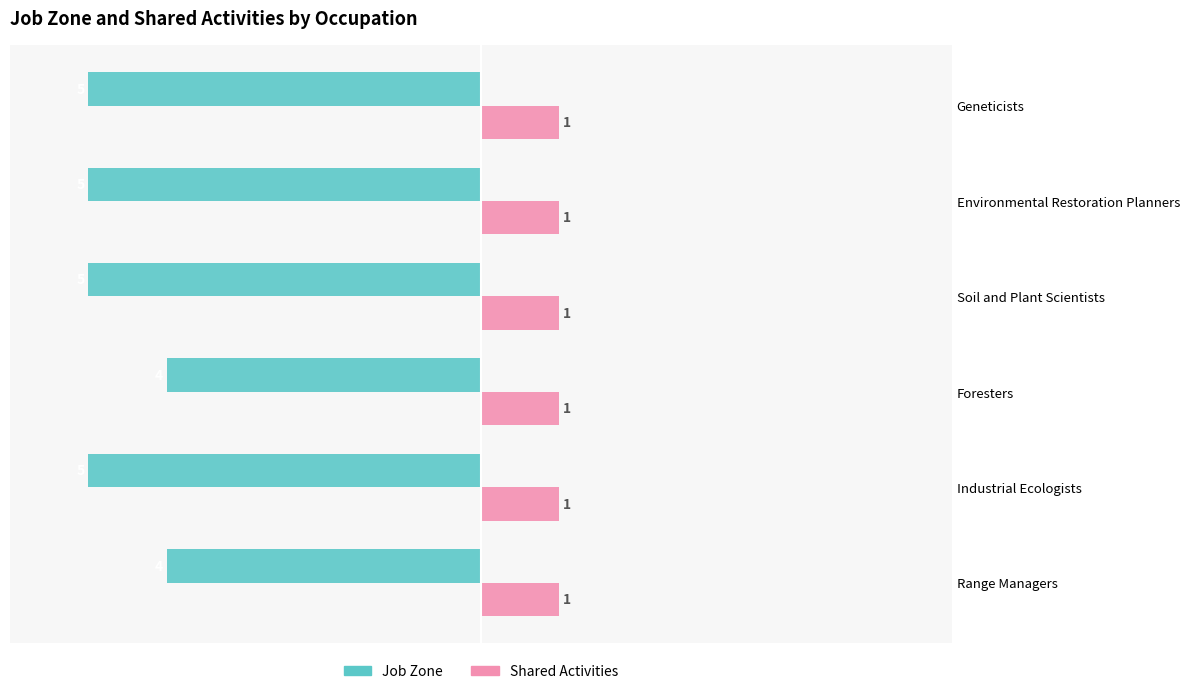

What are all the series names shown in the legend?

Job Zone, Shared Activities